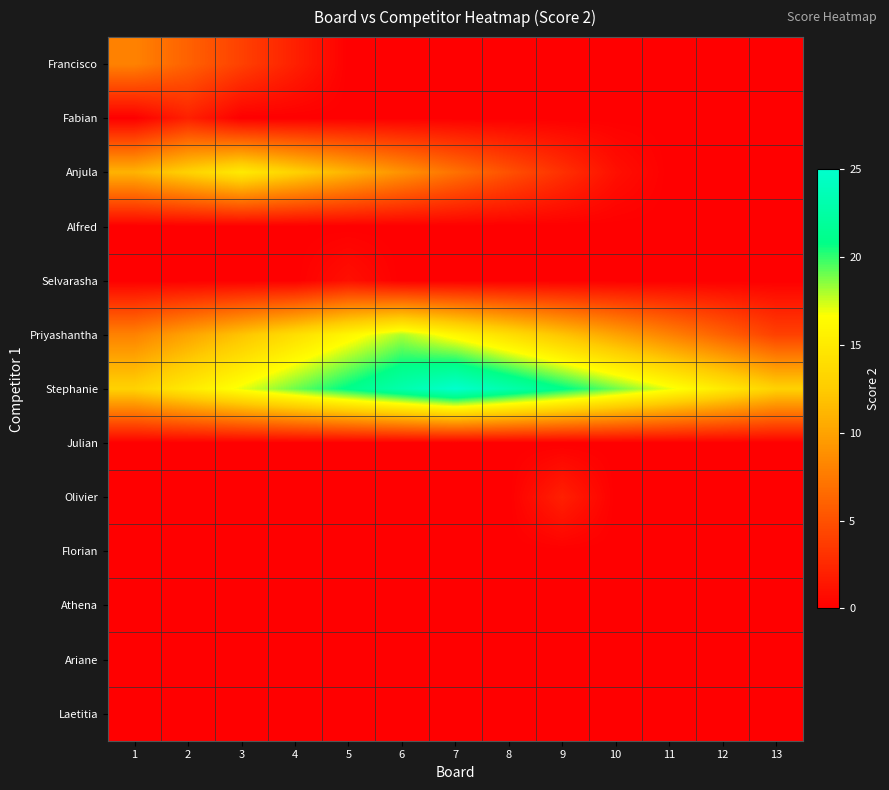

List the series in order of their peak value, lowest first.

Alfred, Julian, Florian, Athena, Ariane, Laetitia, Selvarasha, Fabian, Olivier, Francisco, Anjula, Priyashantha, Stephanie